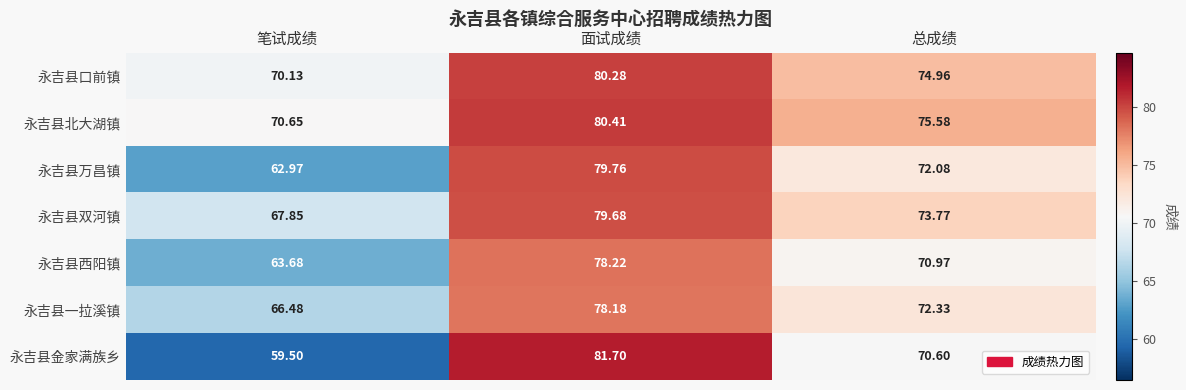

Which series changed the most between 笔试成绩 and 总成绩?

永吉县金家满族乡